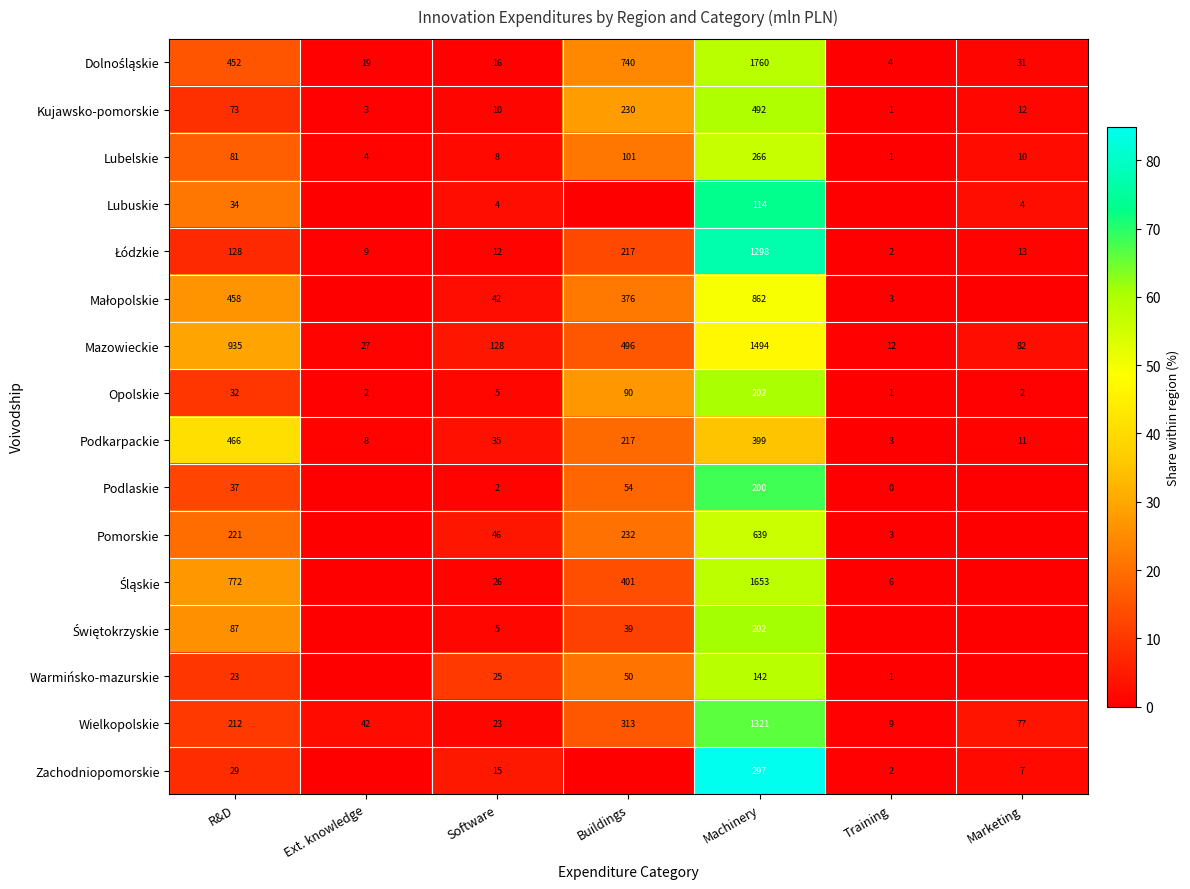

Is the value of Mazowieckie at Software greater than the value of Podkarpackie at Training?

Yes